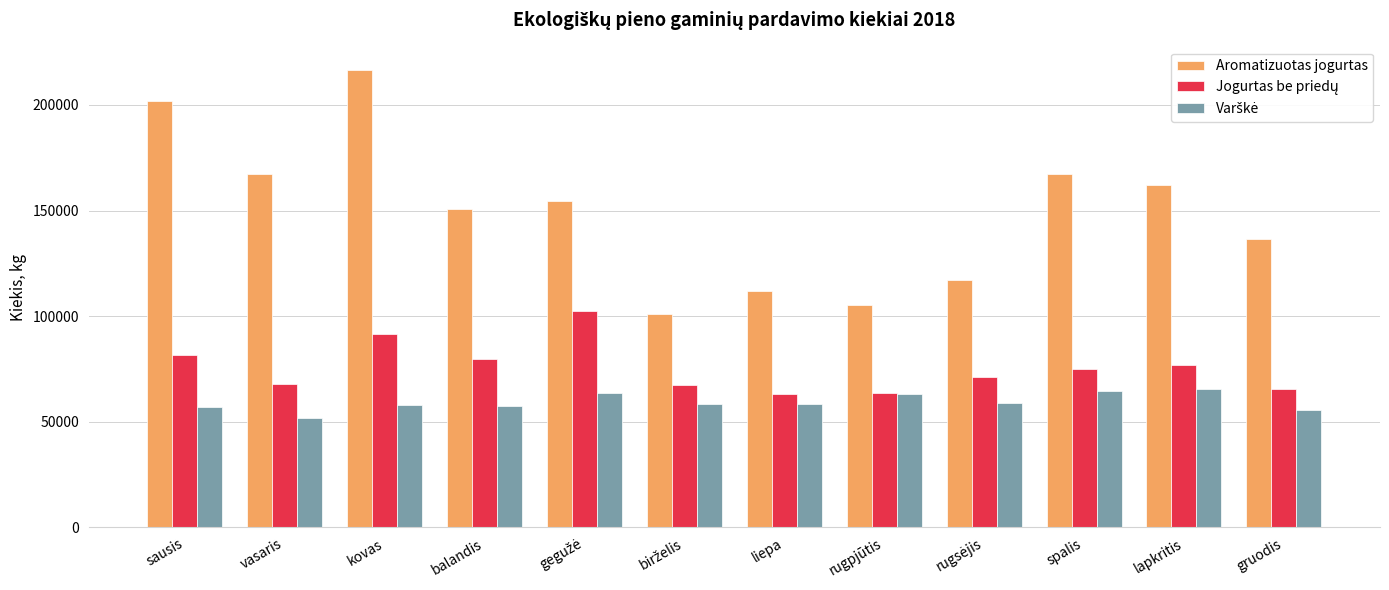

Which series has the widest spread of values?

Aromatizuotas jogurtas